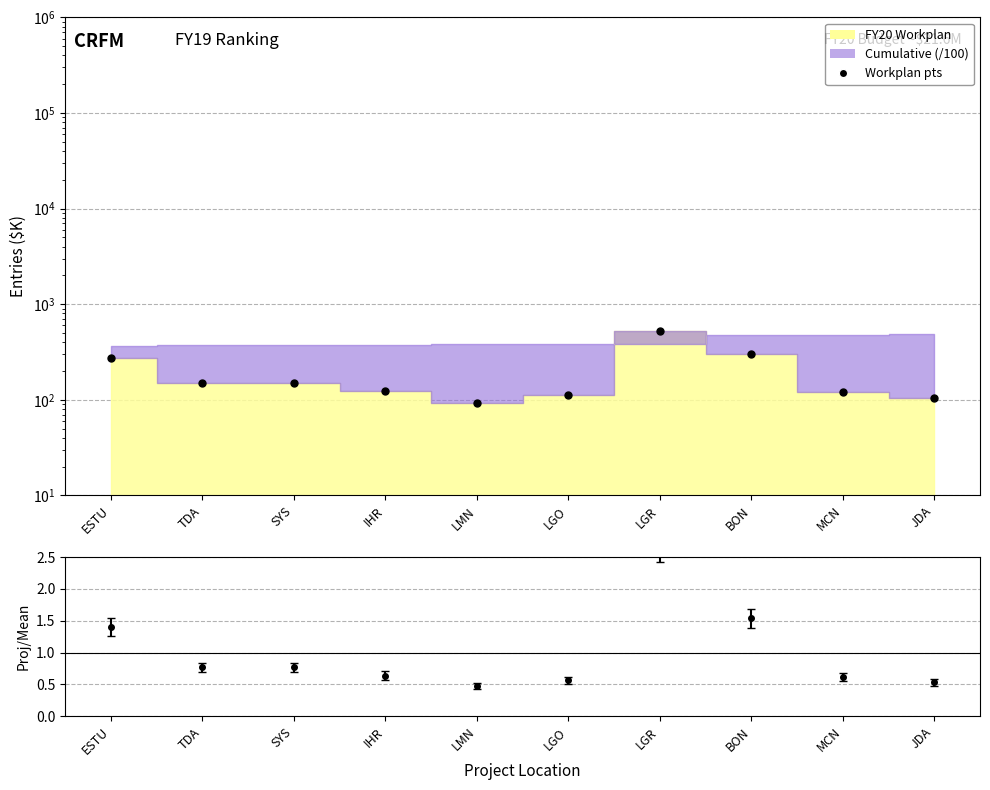

What is the approximate value at ESTU?

275